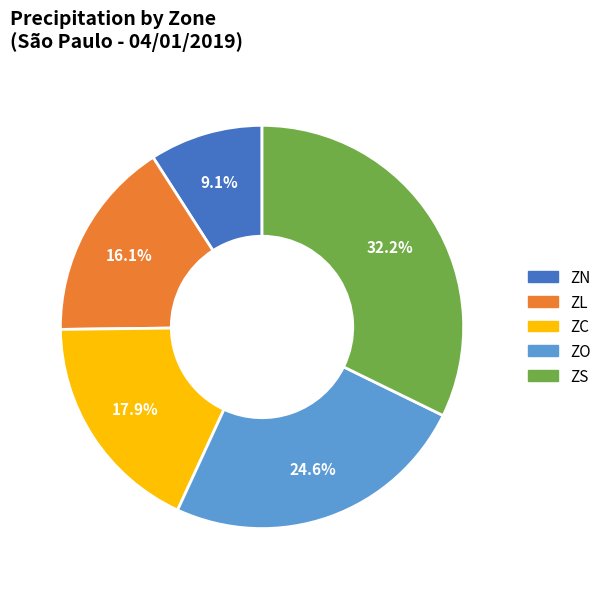

Is there a majority slice in this chart?

No